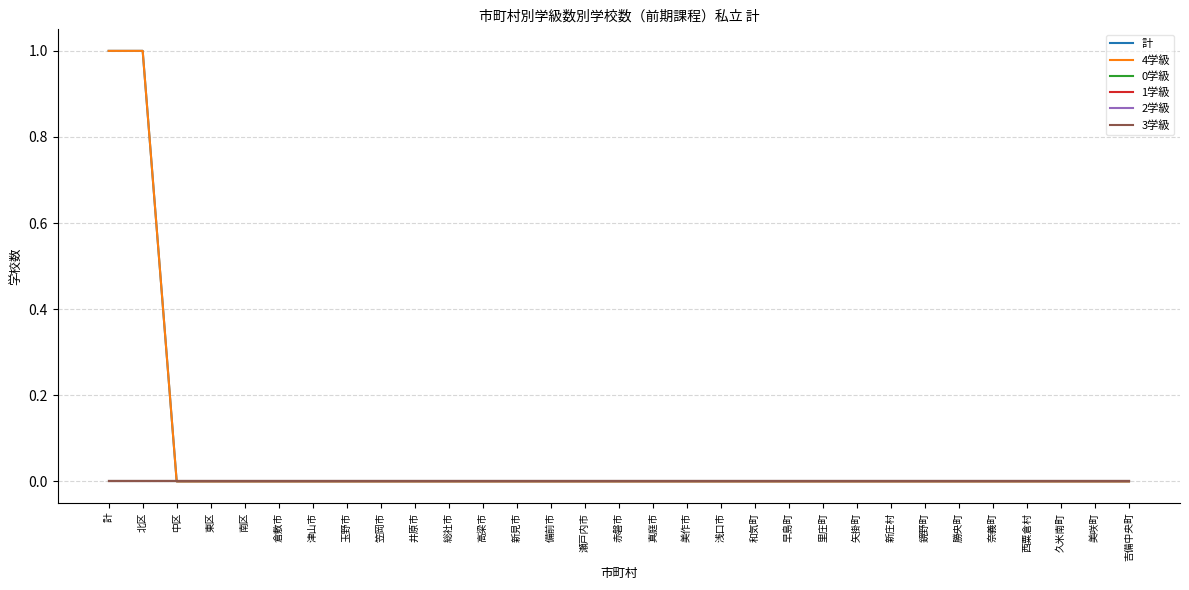

Reading right to left, what are all the values shown in this chart?

計: 0	0	0	0	0	0	0	0	0	0	0	0	0	0	0	0	0	0	0	0	0	0	0	0	0	0	0	0	0	1	1
4学級: 0	0	0	0	0	0	0	0	0	0	0	0	0	0	0	0	0	0	0	0	0	0	0	0	0	0	0	0	0	1	1
0学級: 0	0	0	0	0	0	0	0	0	0	0	0	0	0	0	0	0	0	0	0	0	0	0	0	0	0	0	0	0	0	0
1学級: 0	0	0	0	0	0	0	0	0	0	0	0	0	0	0	0	0	0	0	0	0	0	0	0	0	0	0	0	0	0	0
2学級: 0	0	0	0	0	0	0	0	0	0	0	0	0	0	0	0	0	0	0	0	0	0	0	0	0	0	0	0	0	0	0
3学級: 0	0	0	0	0	0	0	0	0	0	0	0	0	0	0	0	0	0	0	0	0	0	0	0	0	0	0	0	0	0	0